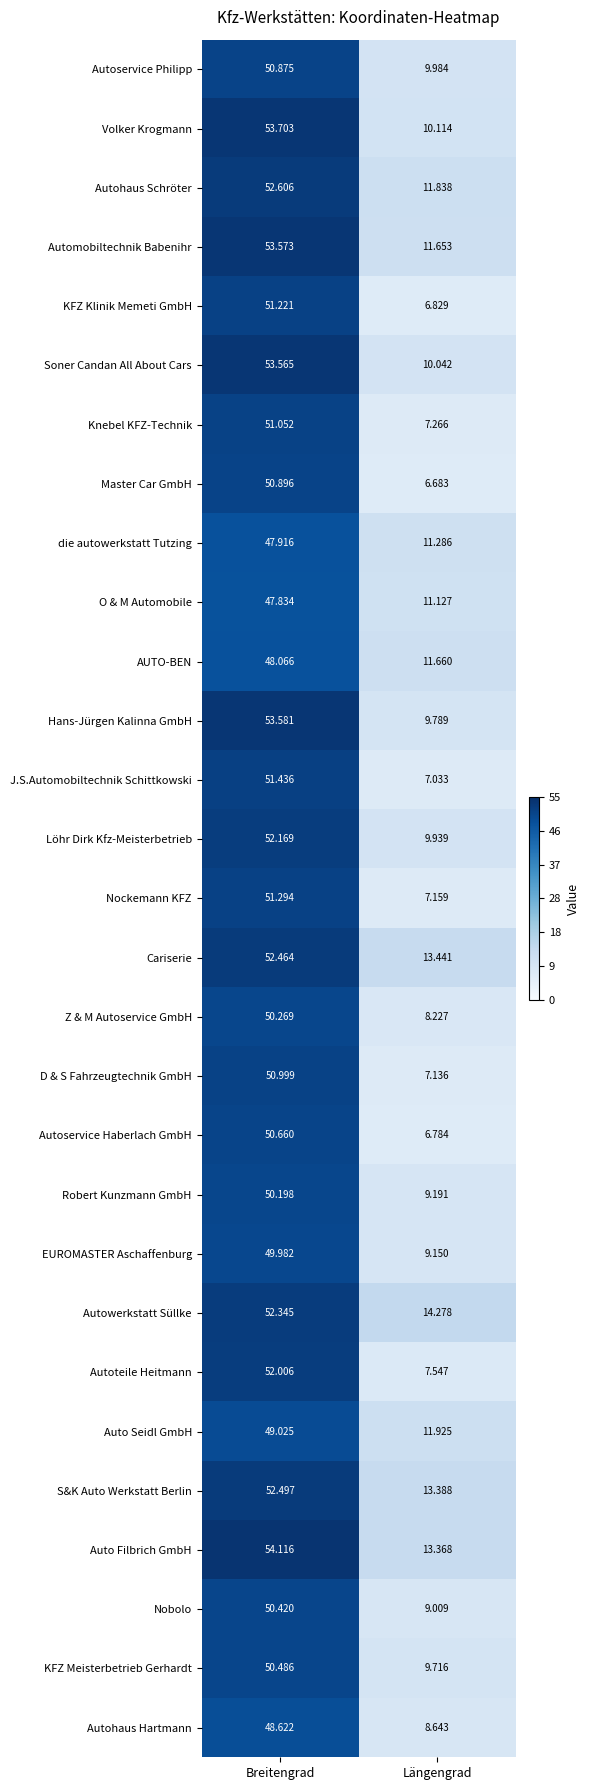

Which series has the largest total across all categories?

Auto Filbrich GmbH